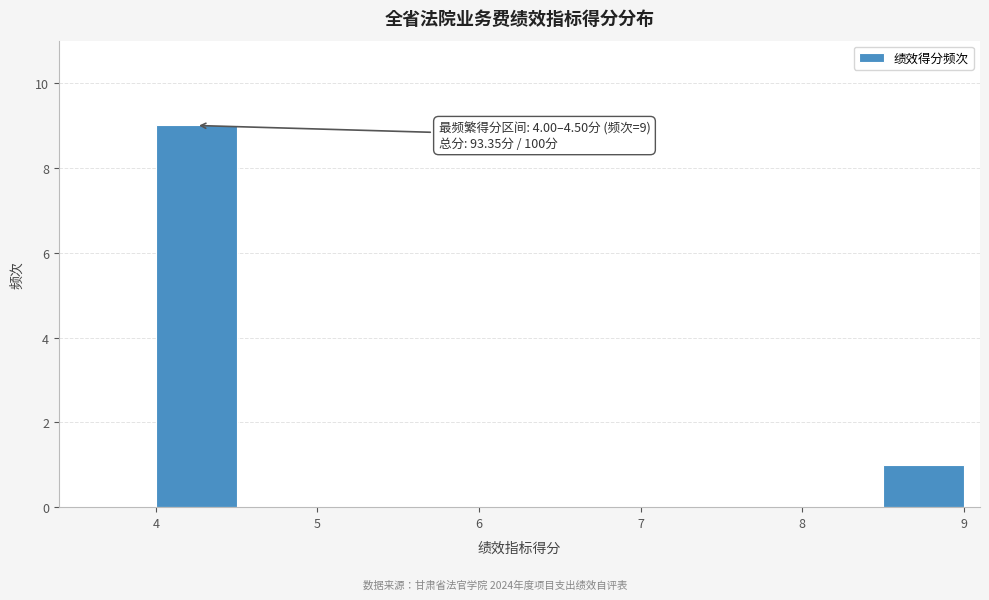

Which range on the x-axis has the tallest bar?

4.0 to 4.5